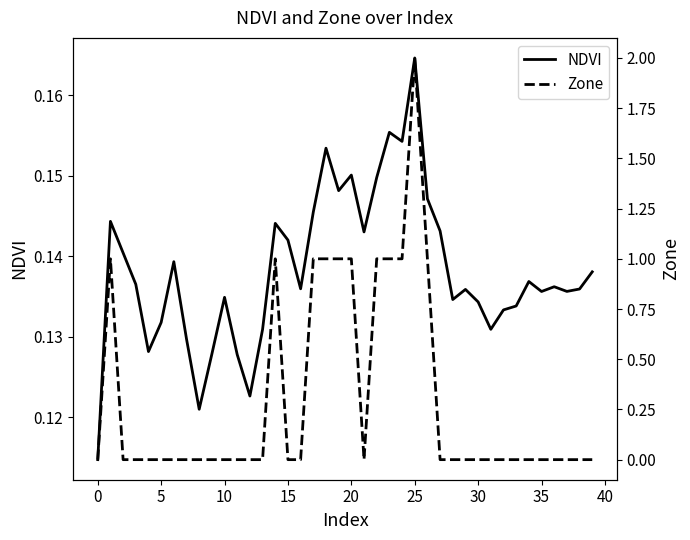

Between 18 and 34, which is larger?

18